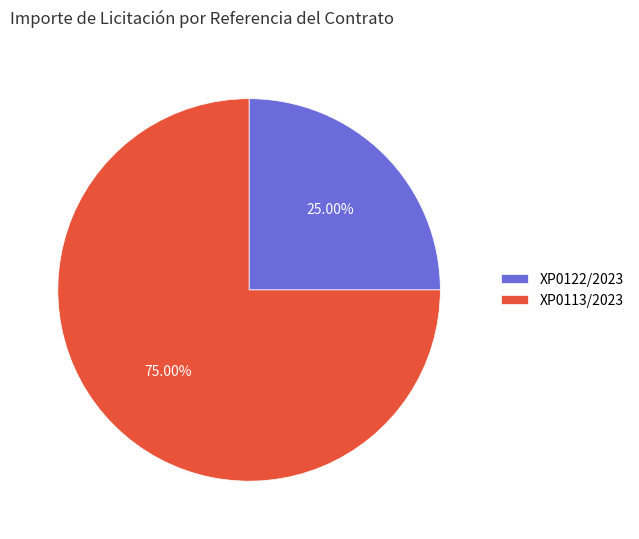

To the nearest percent, what percentage of the pie is XP0113/2023?

75%